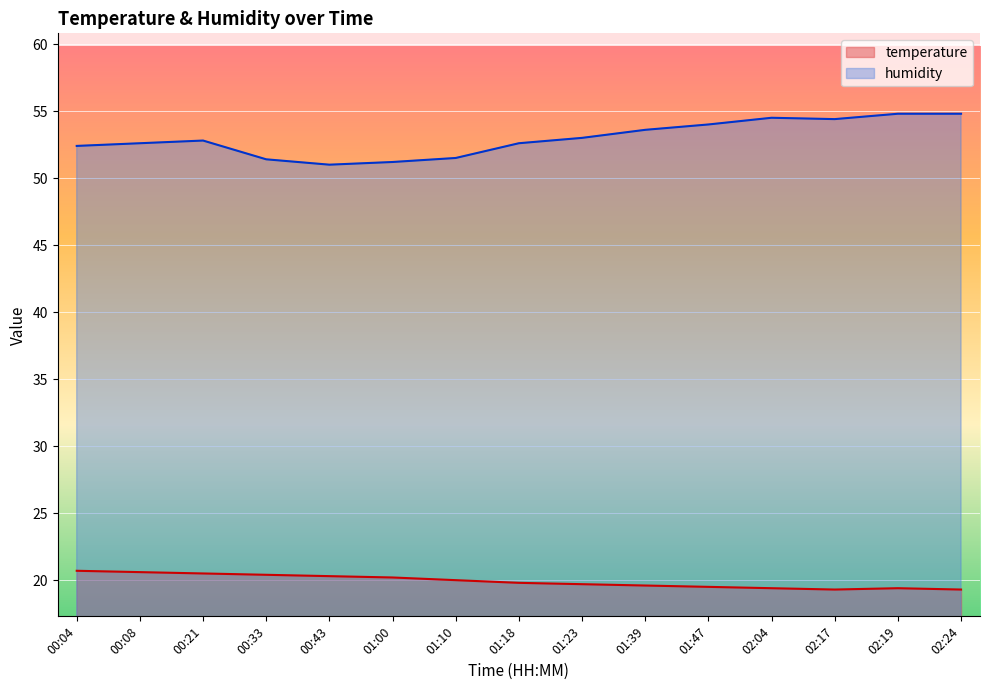

Is it true that humidity equals 51.0 at 00:43?

True